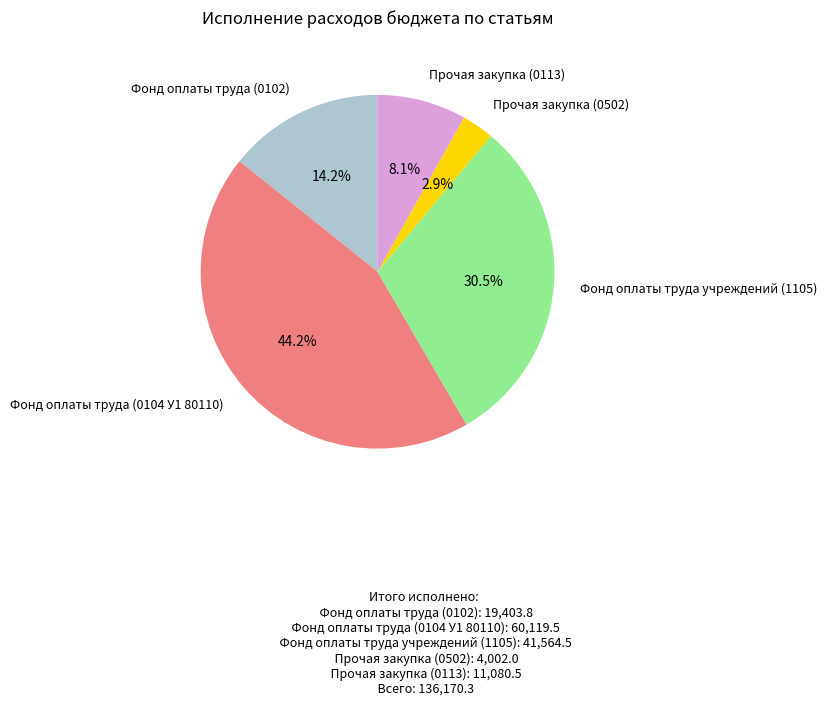

Rank the categories by value from lowest to highest.

Прочая закупка (0502), Прочая закупка (0113), Фонд оплаты труда (0102), Фонд оплаты труда учреждений (1105), Фонд оплаты труда (0104 У1 80110)